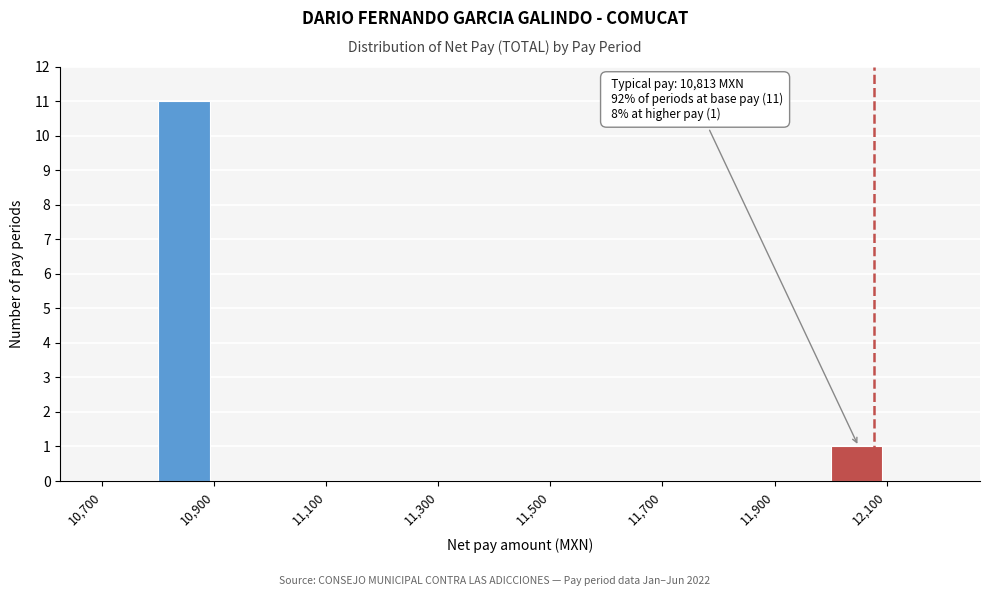

Over which range of the x-axis is the bar tallest?

10800 to 10900